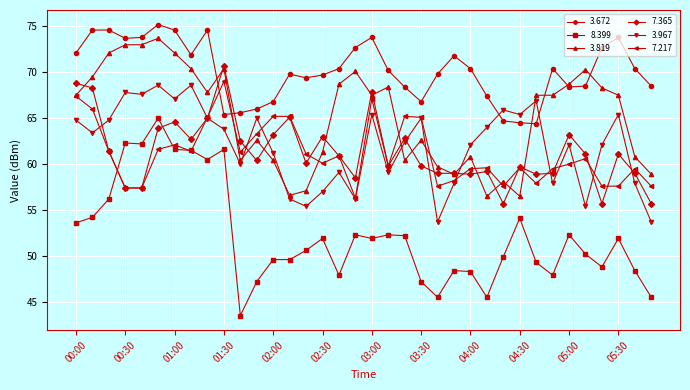

What are all the series names shown in the legend?

3.672, 8.399, 3.819, 7.365, 3.967, 7.217